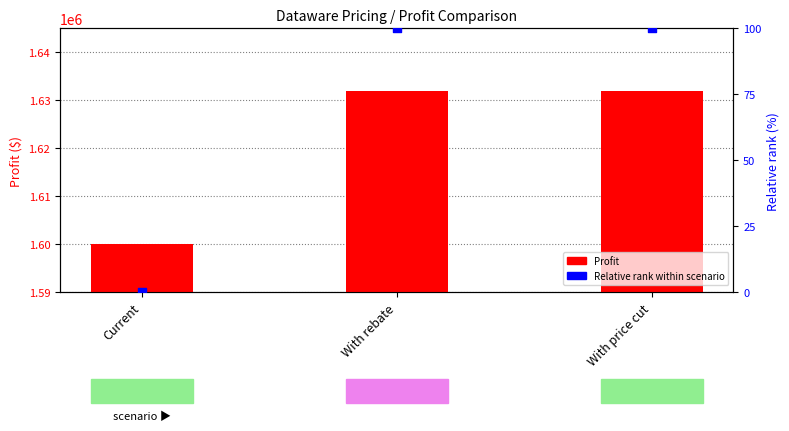

What are all the series names shown in the legend?

Profit, Relative rank within scenario